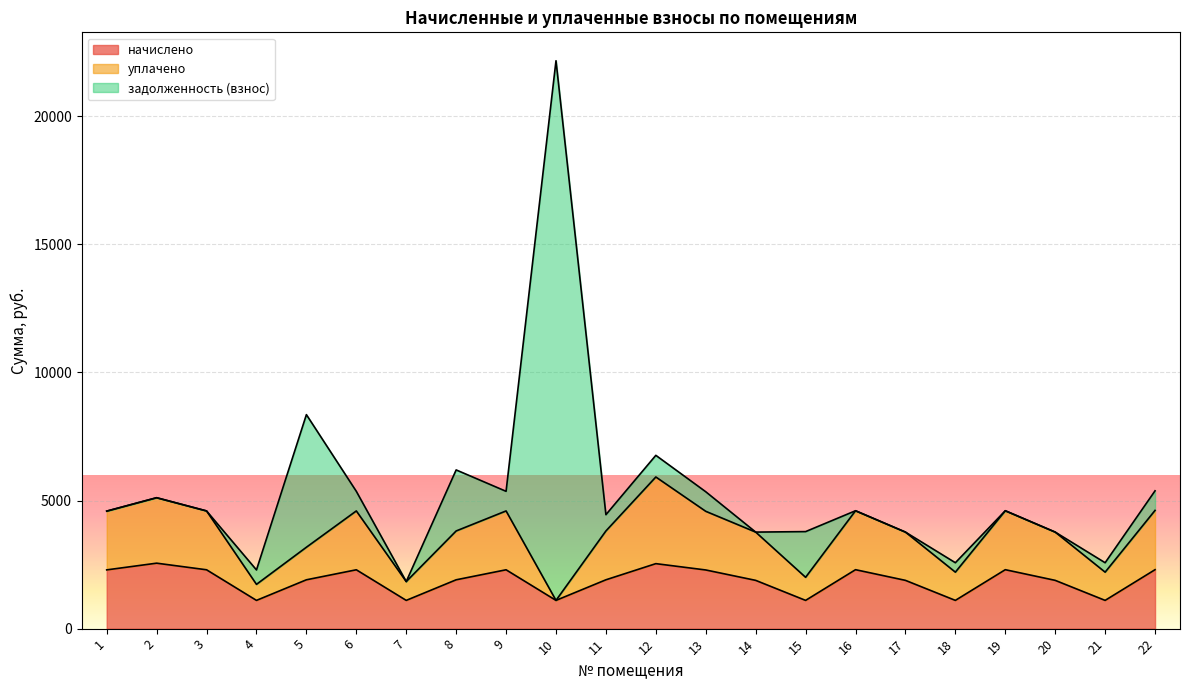

Which category has the highest value in the уплачено series?

12